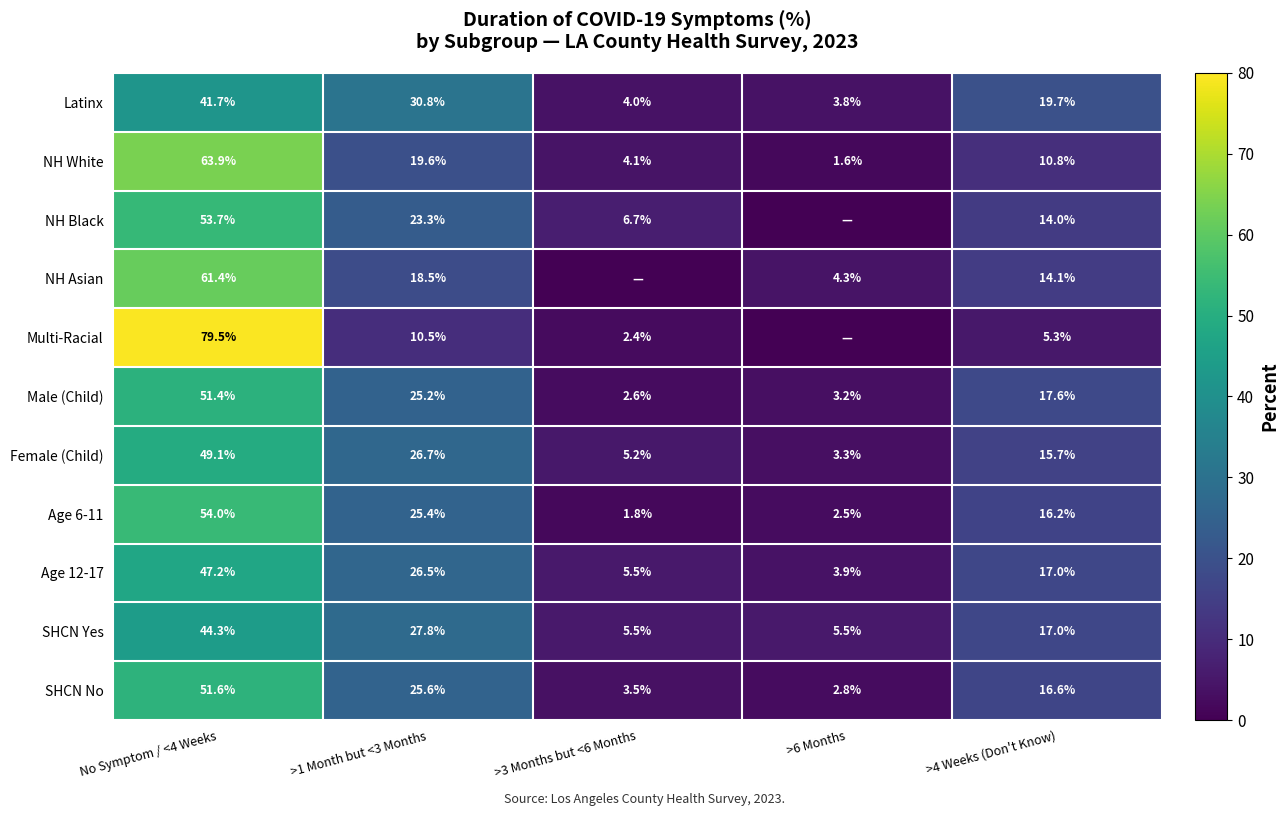

At how many categories does at least one series exceed 60?

1